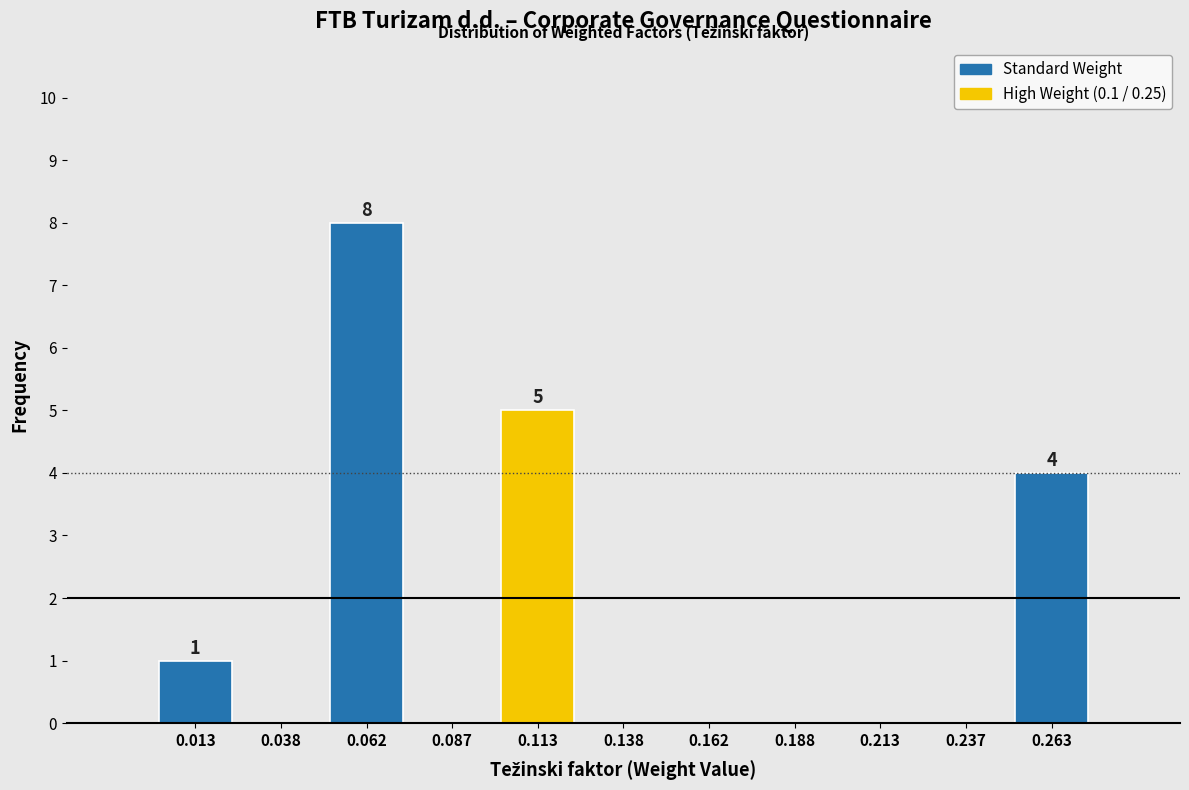

Which range on the x-axis has the tallest bar?

0.050 to 0.075